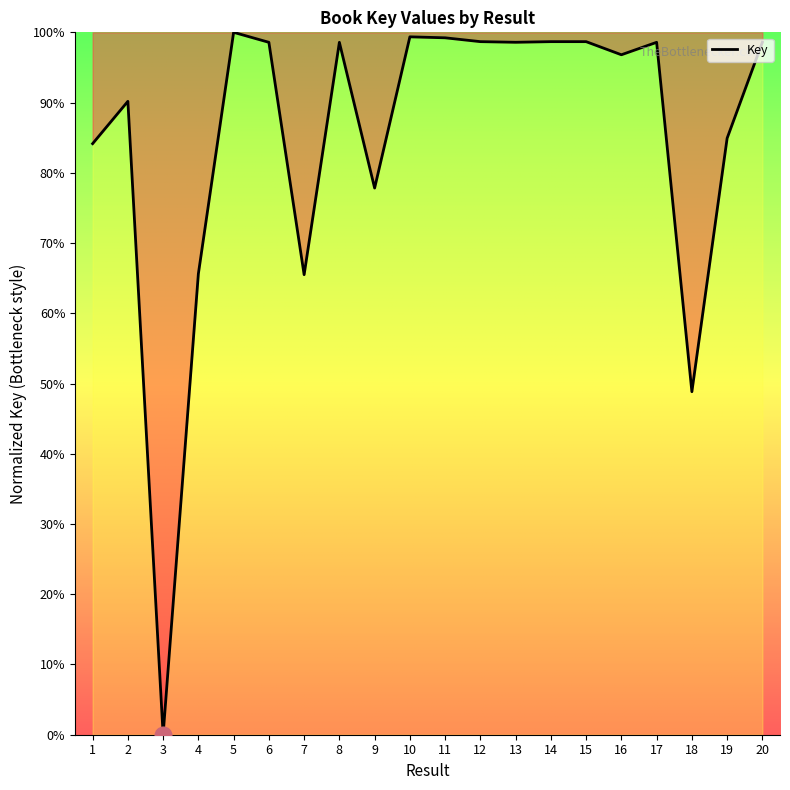

True or false: the data shows 67.4 at 5.

False